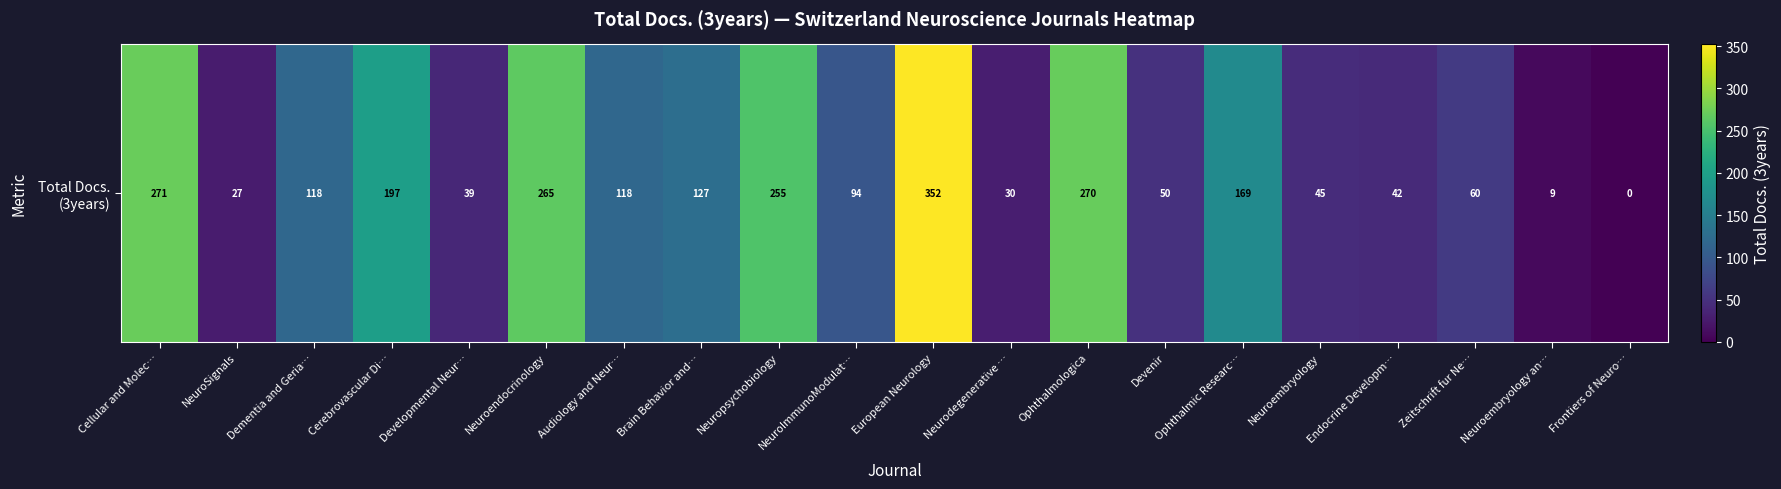

Which has a higher value, Frontiers of Neuro… or Endocrine Developm…?

Endocrine Developm…